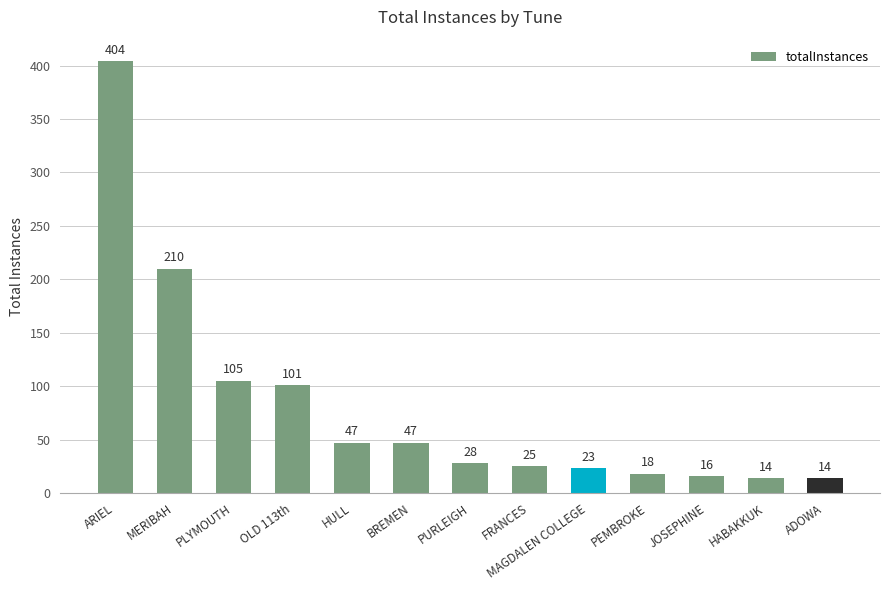

Reading right to left, list all the values displayed in this chart.

14	14	16	18	23	25	28	47	47	101	105	210	404